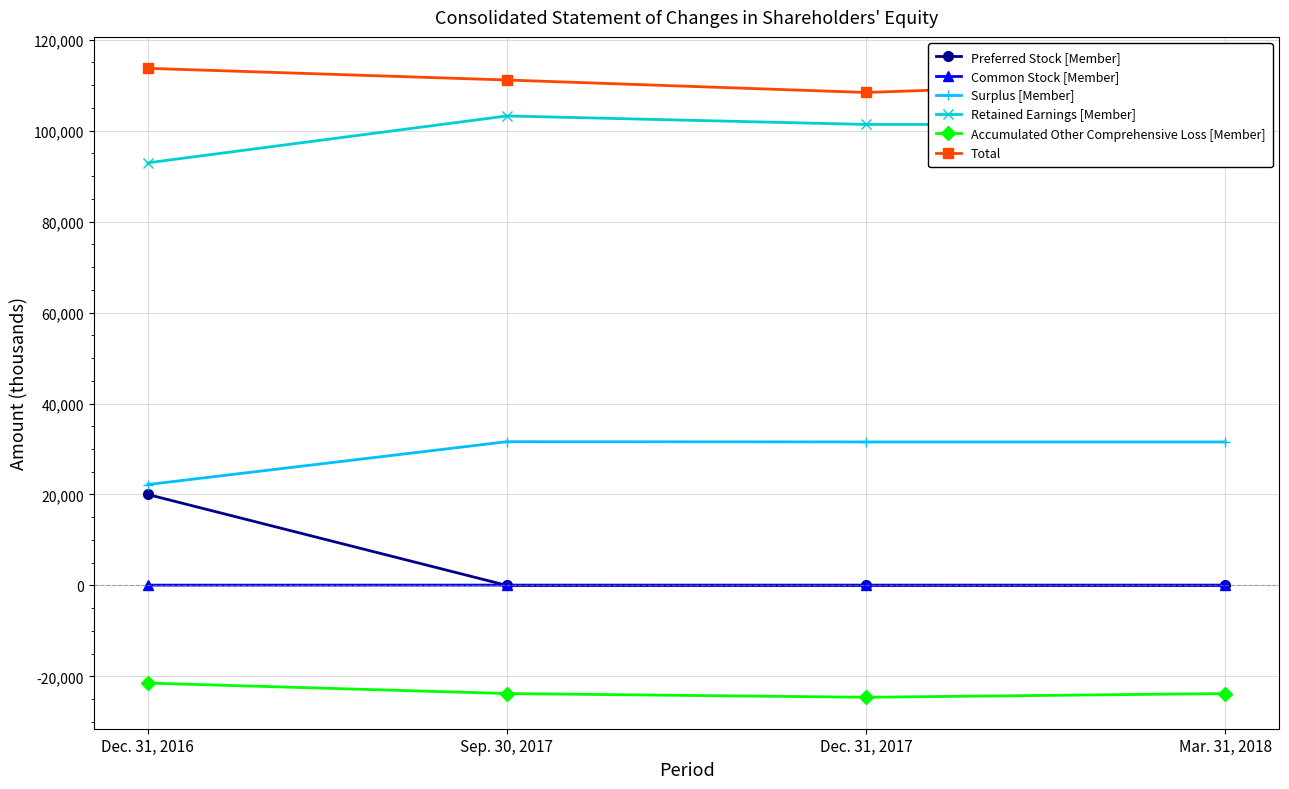

True or false: Common Stock [Member] and Accumulated Other Comprehensive Loss [Member] cross at least once.

False